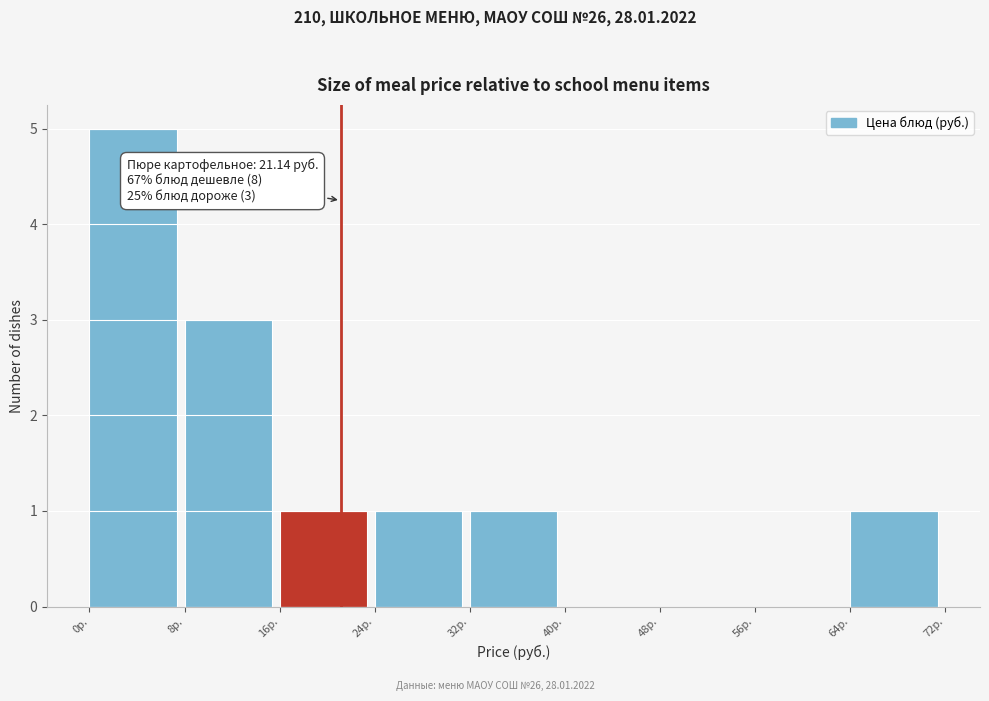

Over which range of the x-axis is the bar tallest?

0 to 8